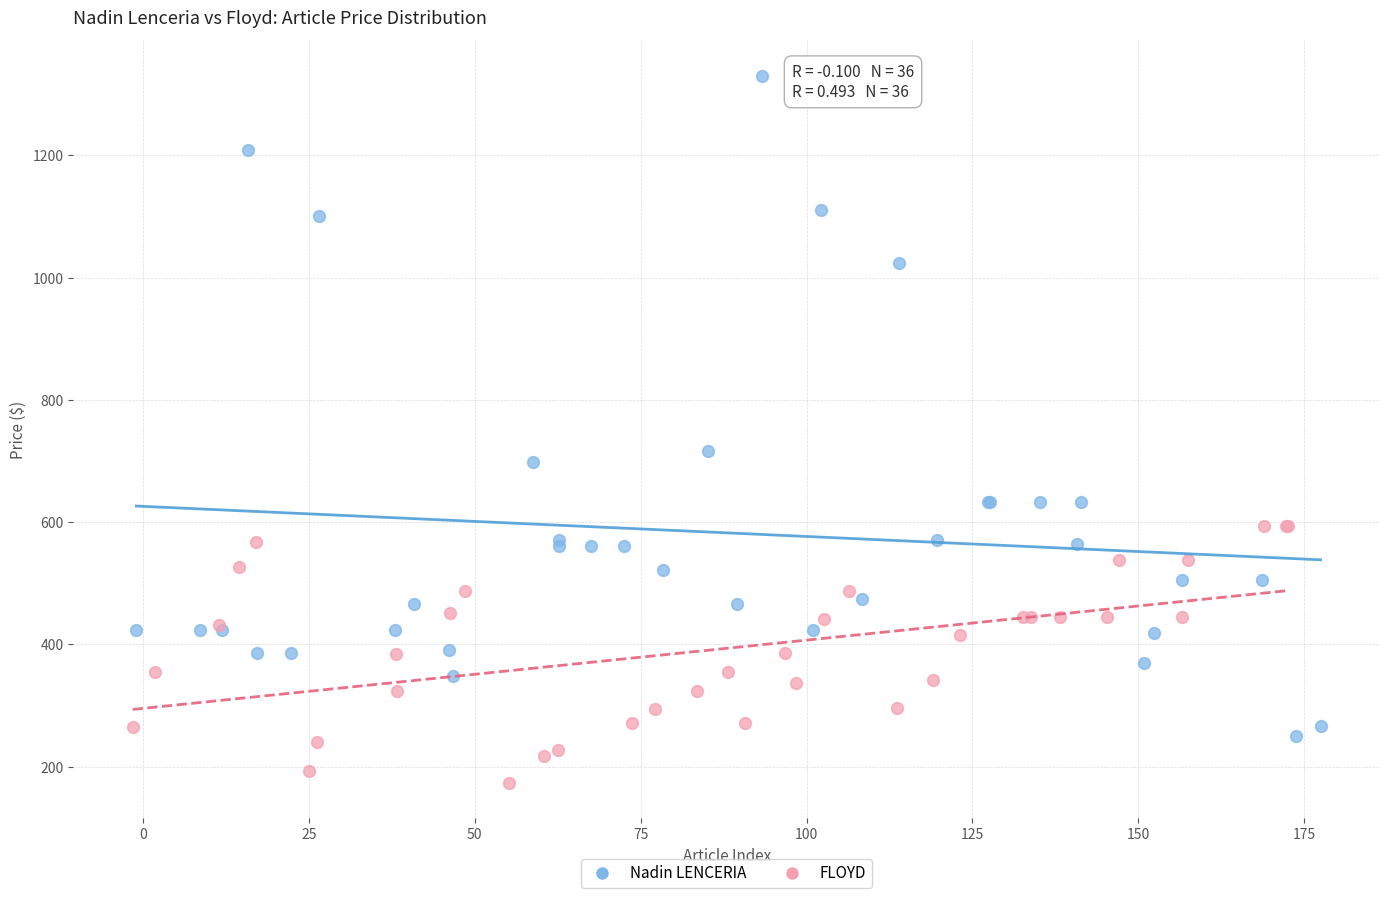

Which series contains the highest Y value?

Nadin LENCERIA